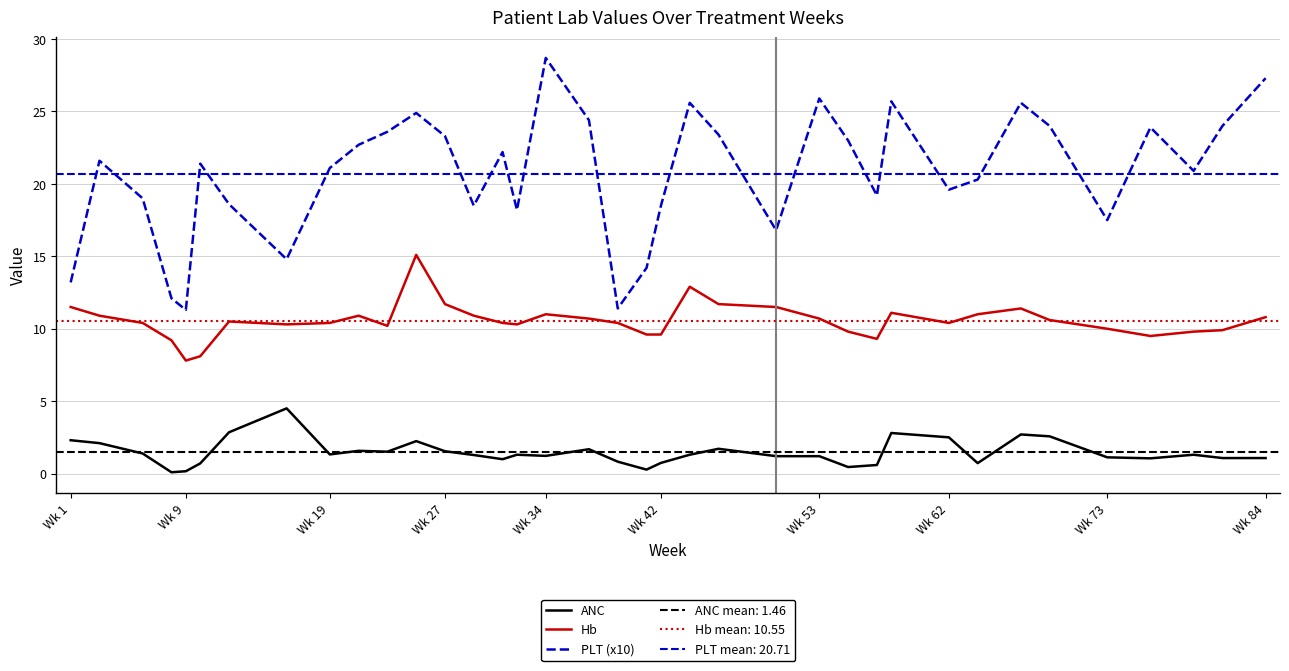

What is the total value across all series at Wk 73?

28.6